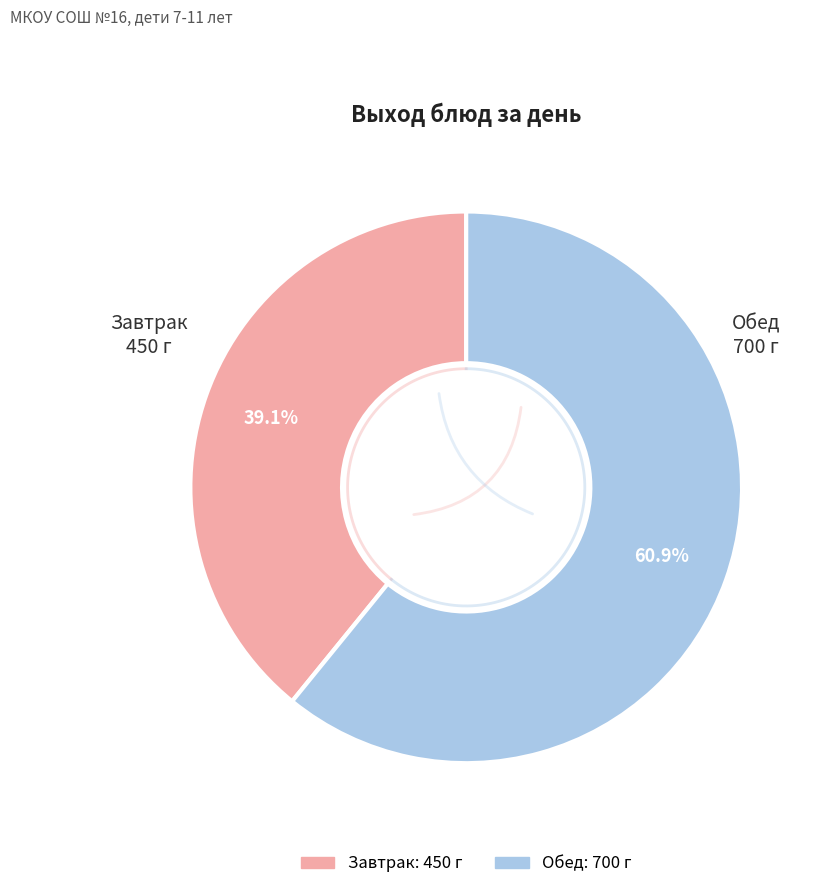

What is the largest slice in the pie chart?

Обед